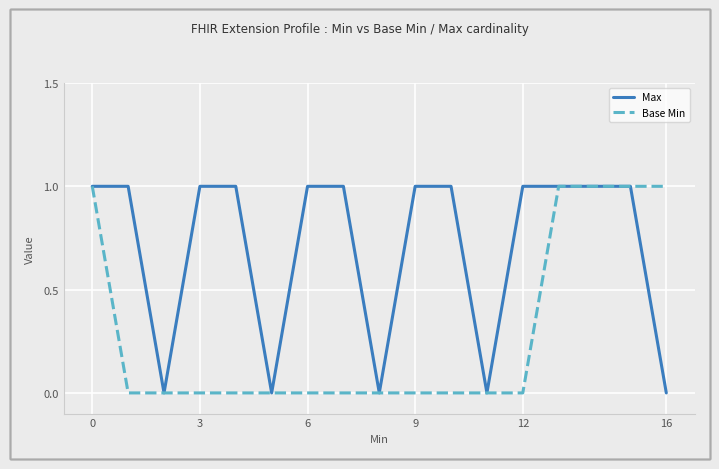

Which series has the largest total across all categories?

Max